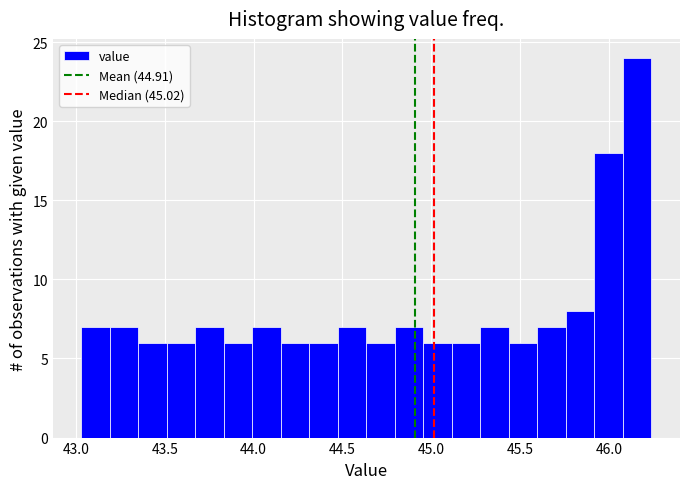

Around what value on the x-axis is the tallest bar? Give the approximate position of its centre, as read against the axis.

46.15